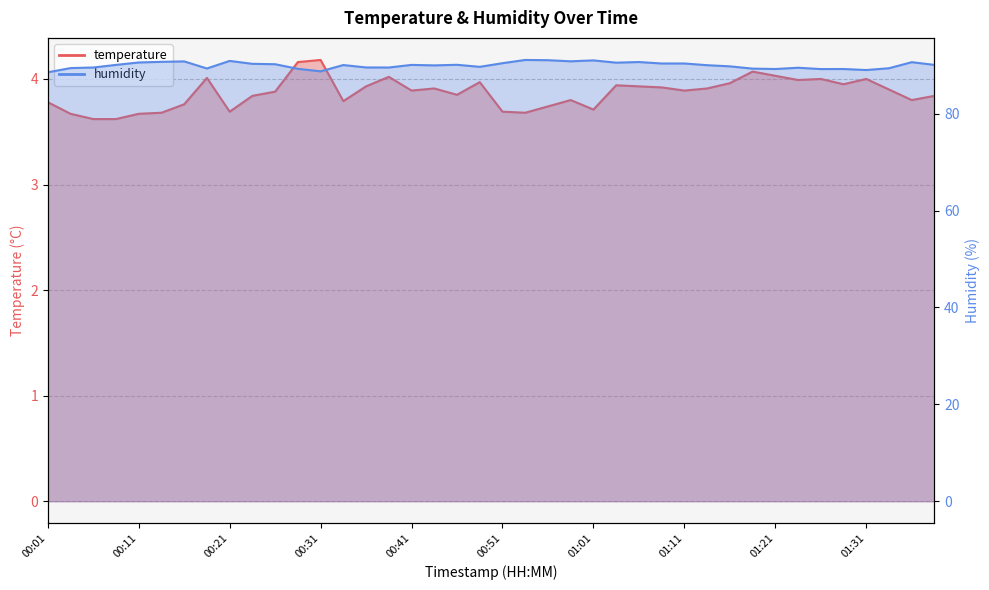

Which series has the largest range (max minus min)?

humidity